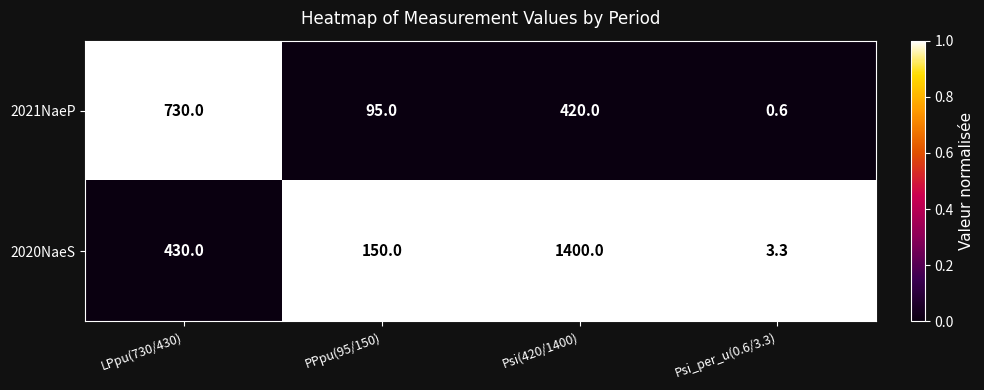

Is it true that 2021NaeP equals 0.8 at Psi_per_u(0.6/3.3)?

False